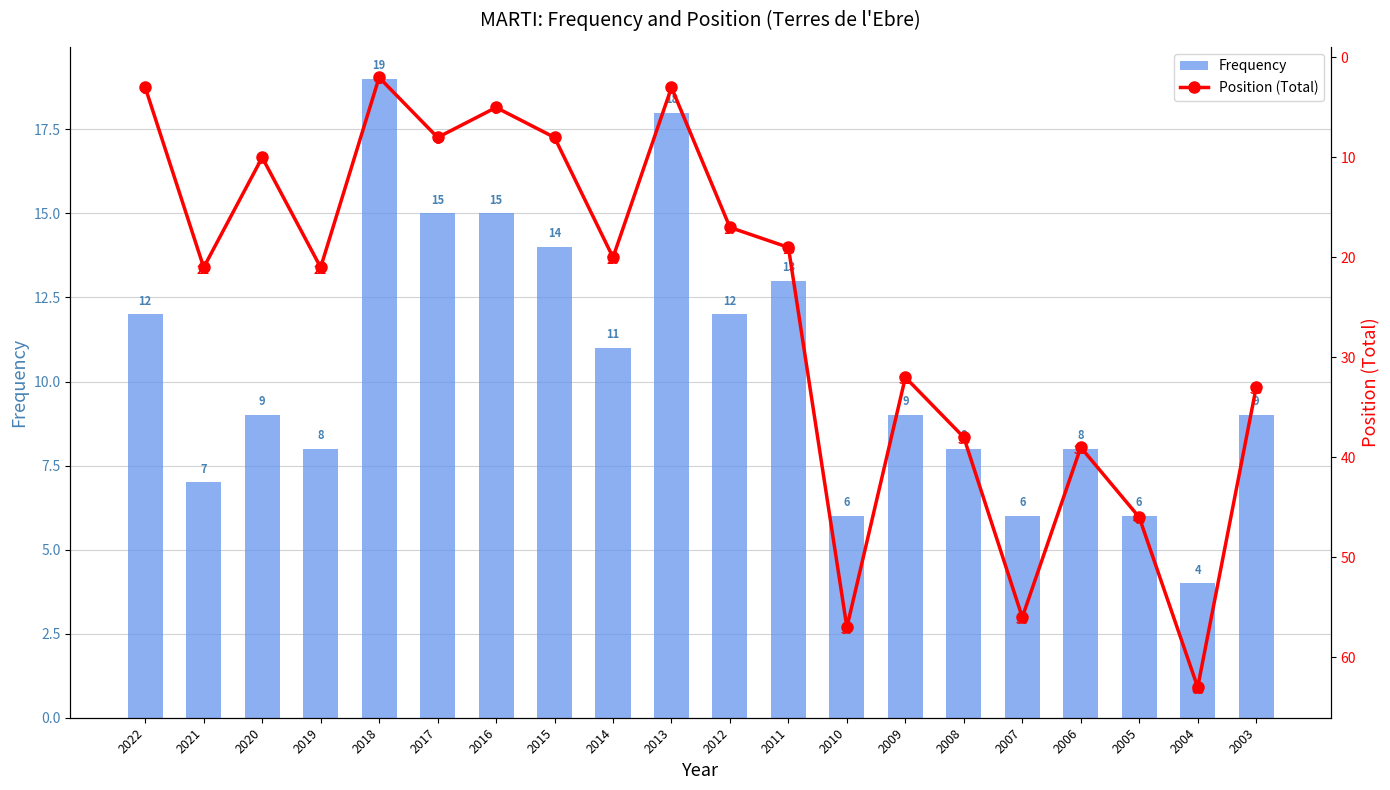

At which category is the sum across all series the highest?

2004